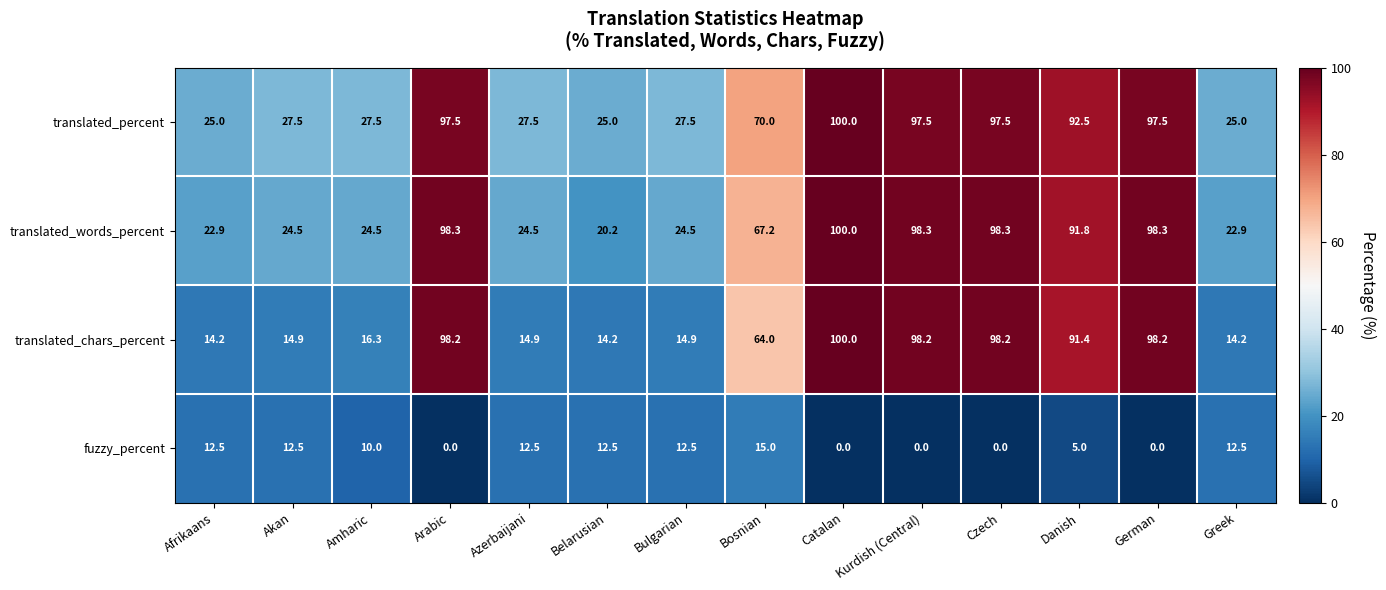

Which series has the largest range (max minus min)?

translated_chars_percent